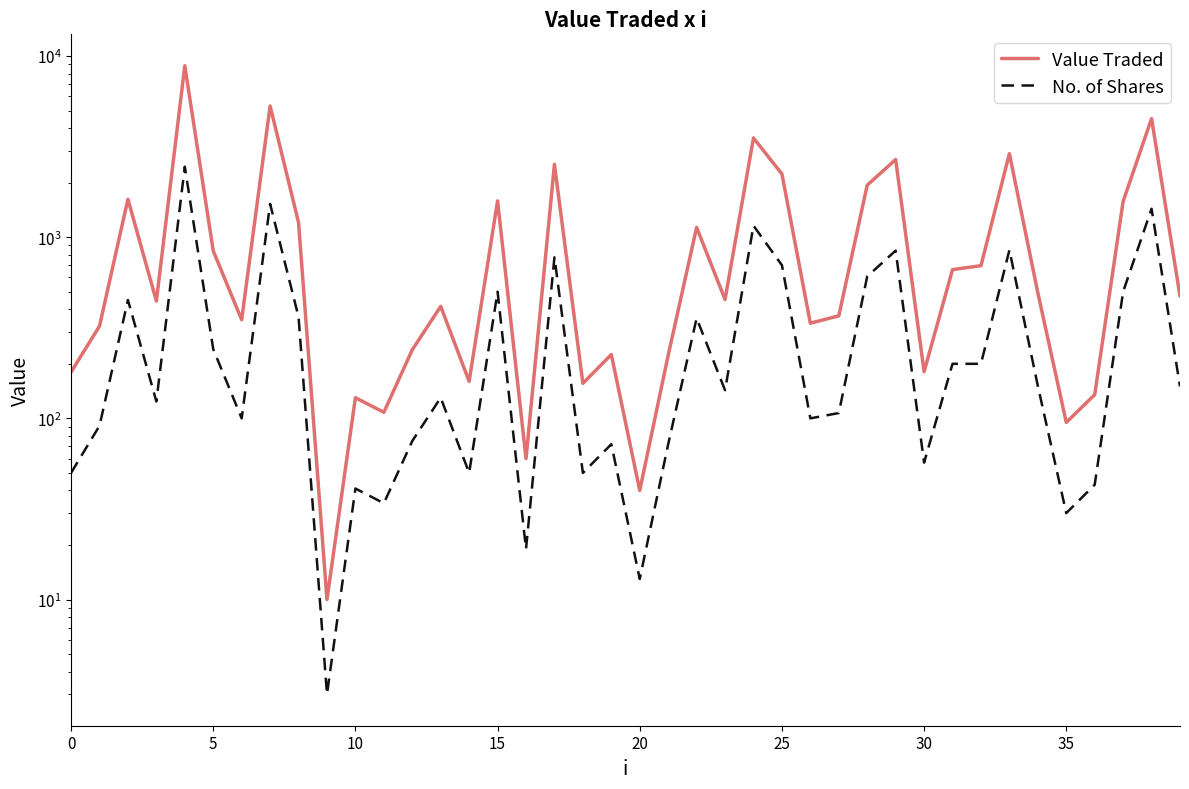

What is the difference between the second highest and minimum values in the Value Traded series?

5286